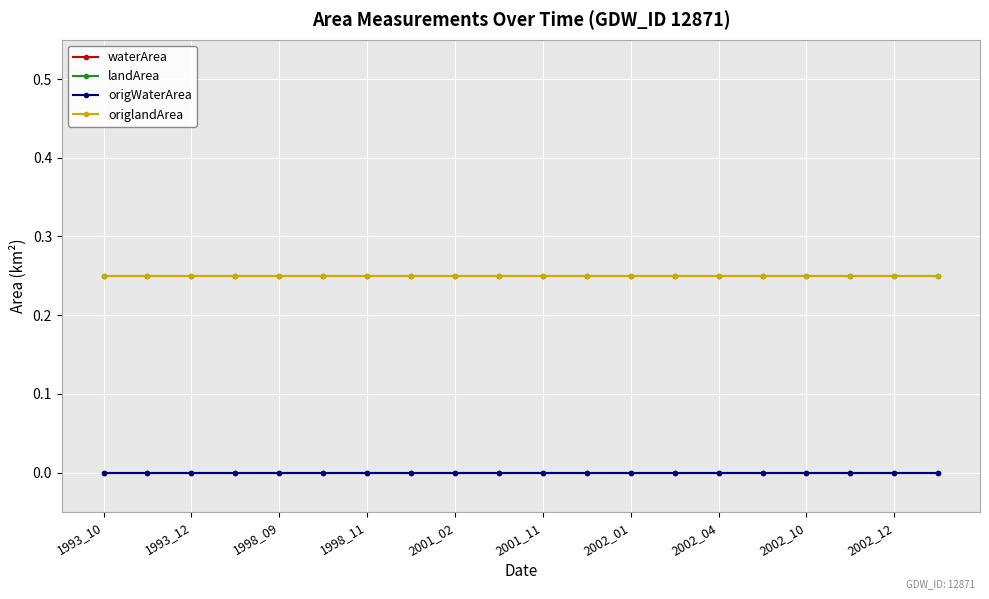

At which category is the sum across all series the highest?

1993_10